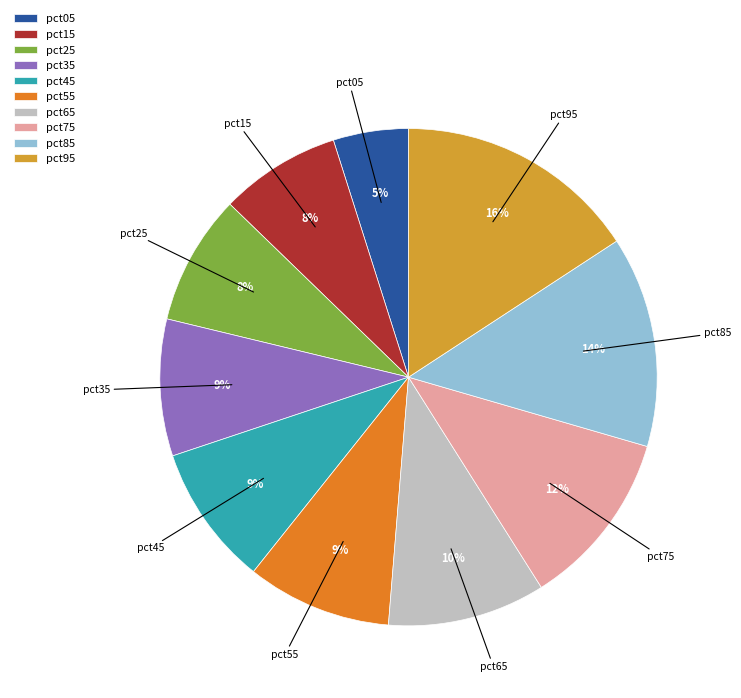

To the nearest percent, what is the difference between the largest and smallest slice percentages?

11%